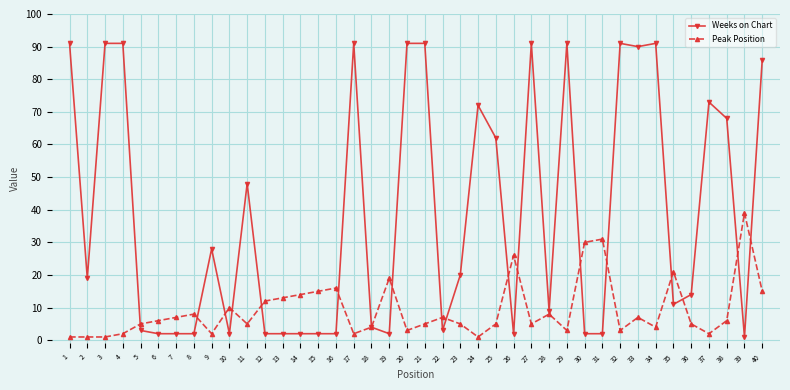

How many data points in Weeks on Chart are less than 19?

20